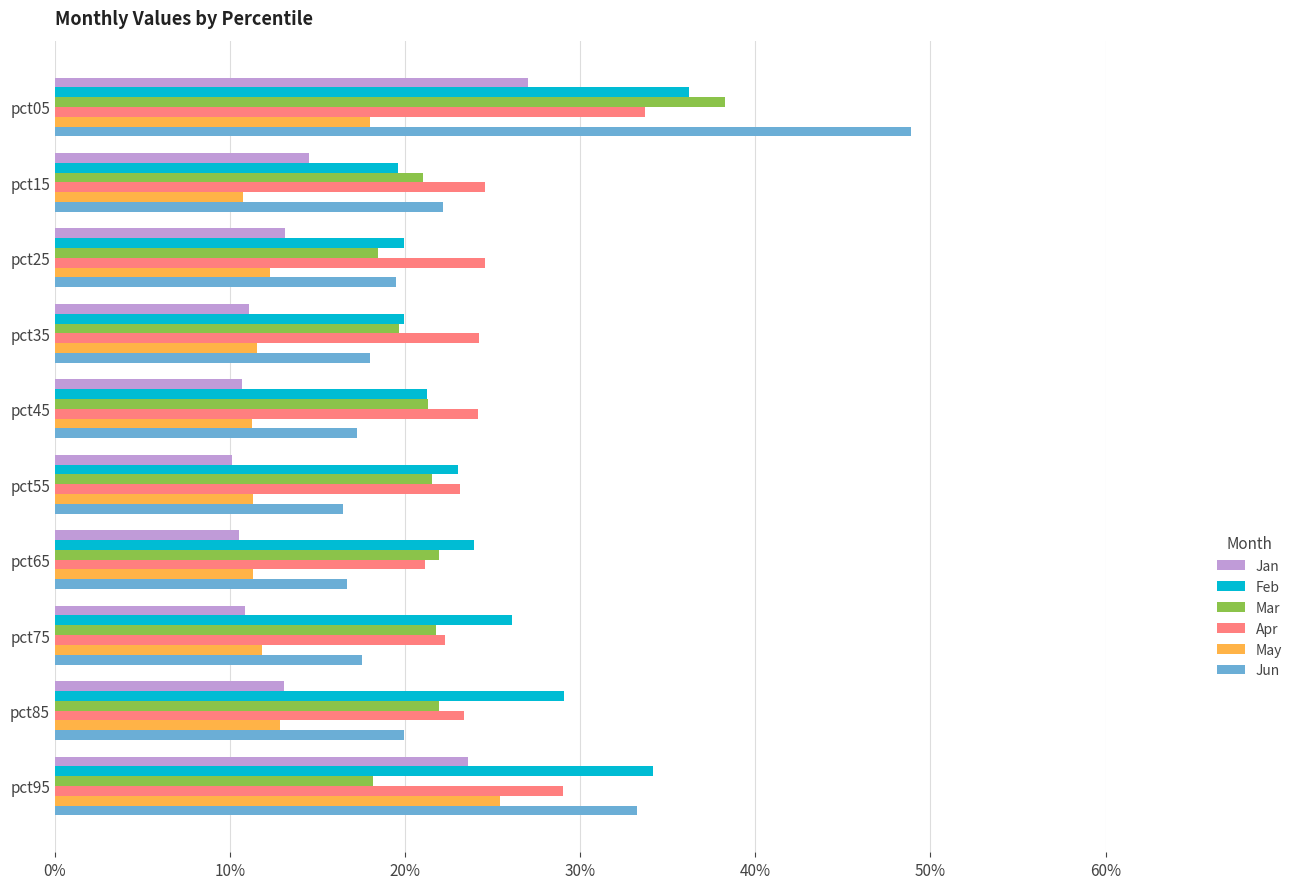

What is the difference between the maximum and minimum values in the Mar series?

0.2